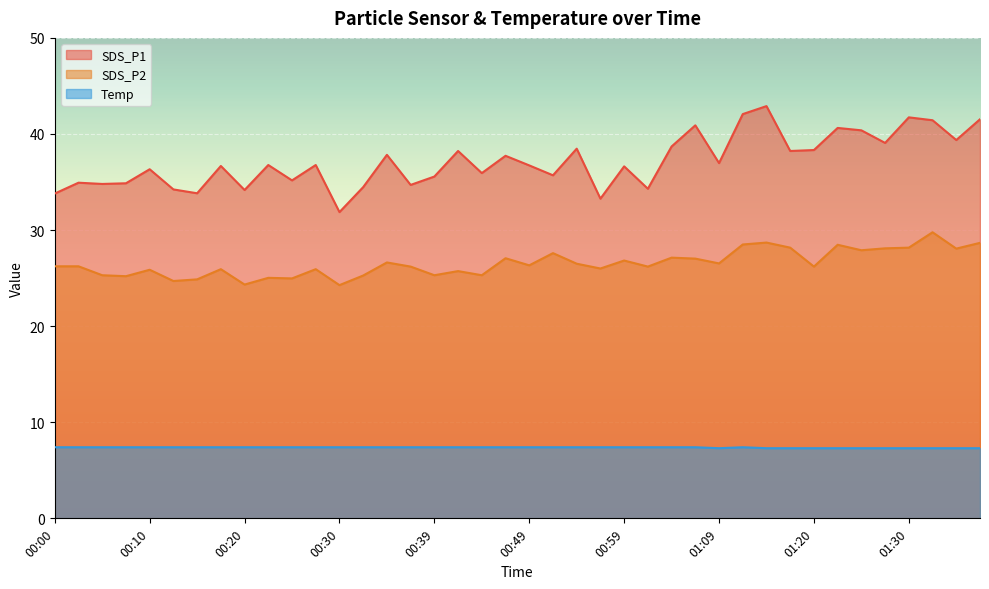

Which series has the largest total across all categories?

SDS_P1